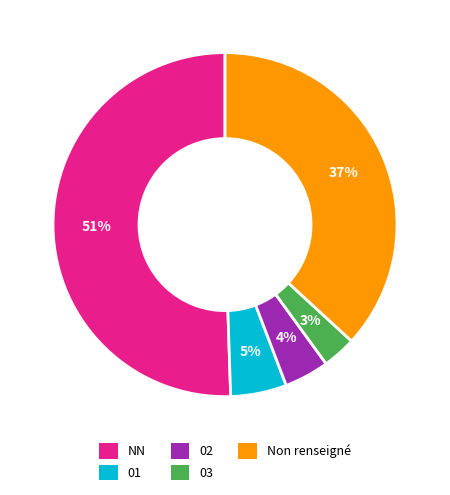

Does any single category account for the majority?

Yes